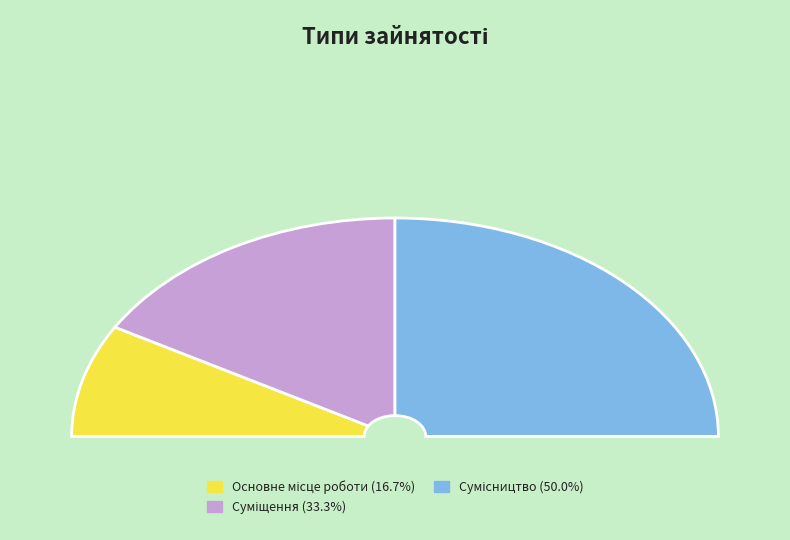

To the nearest percent, what percentage of the pie is Сумісництво?

50%